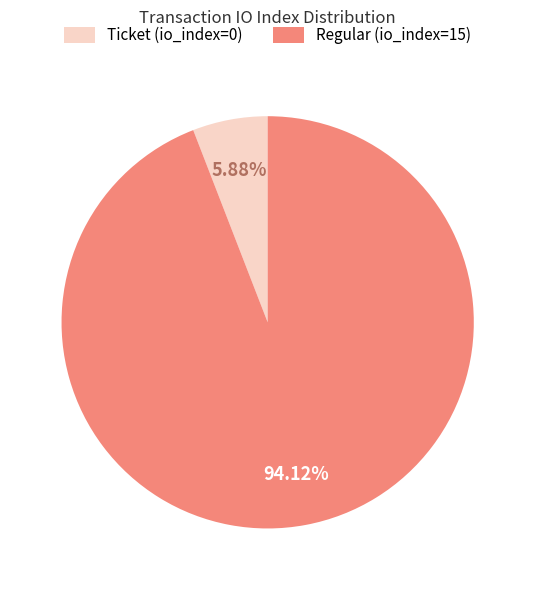

To the nearest percent, what is the average slice percentage?

50%